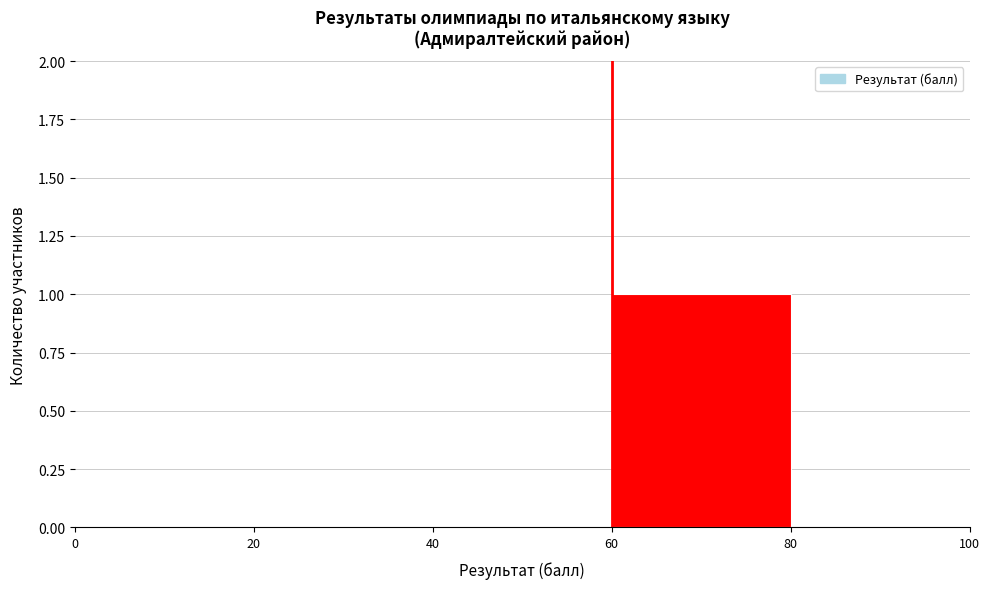

Which range on the x-axis has the tallest bar?

60 to 80